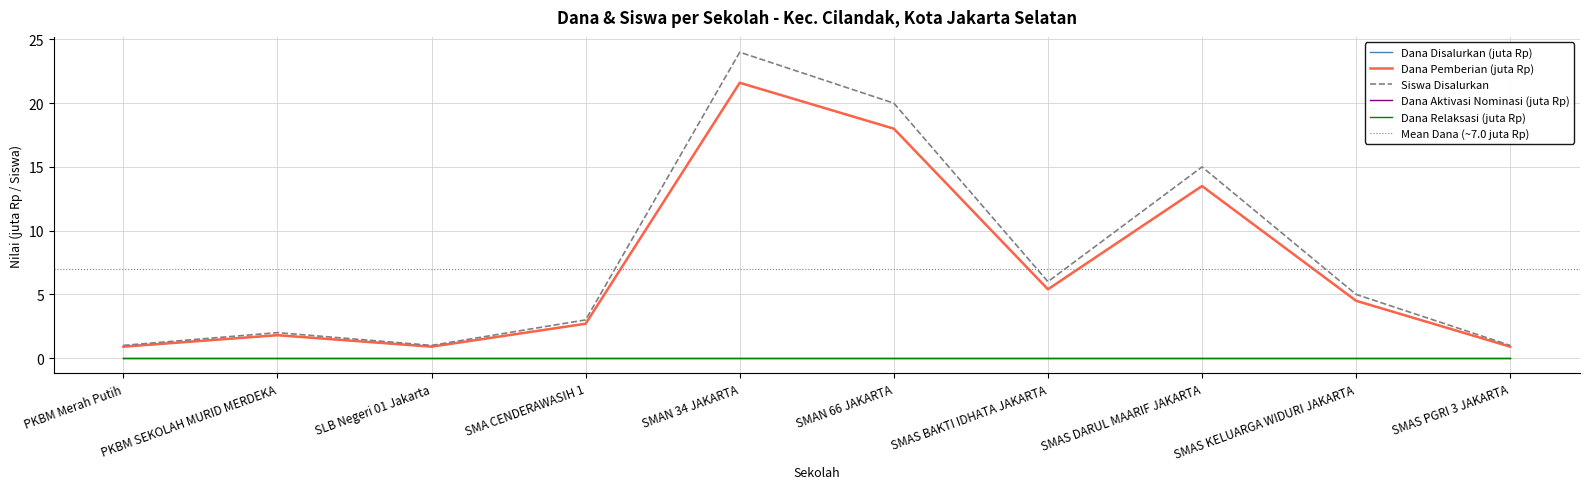

What position from the left is SMA CENDERAWASIH 1?

4